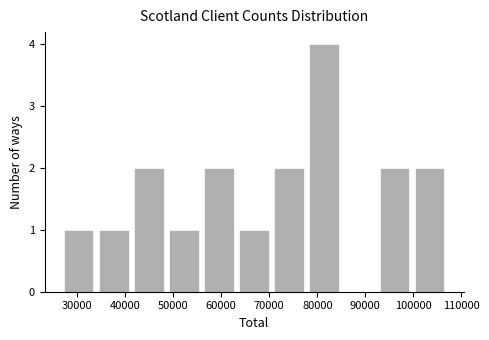

What is the height of the bar covering 70000 to 78000 on the x-axis? Neither the bar edges nor the heights are printed on the chart, so give them approximately, as read against the axes.

2